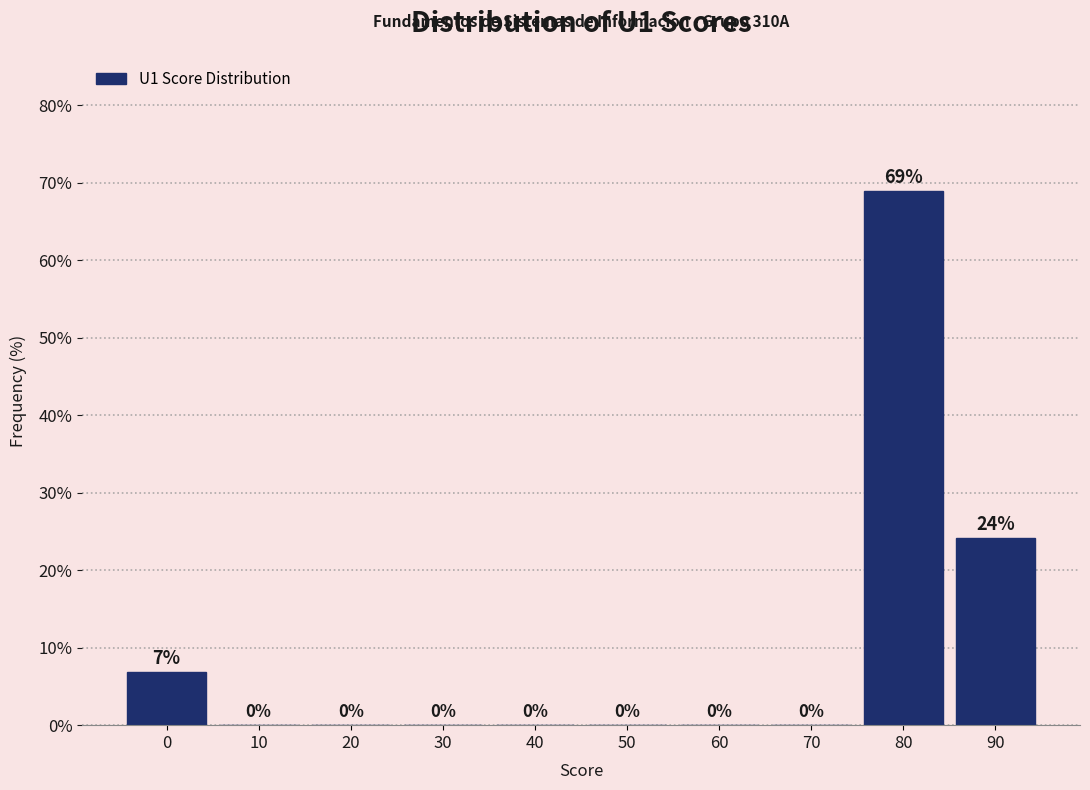

Between 80 and 40, which is larger?

80